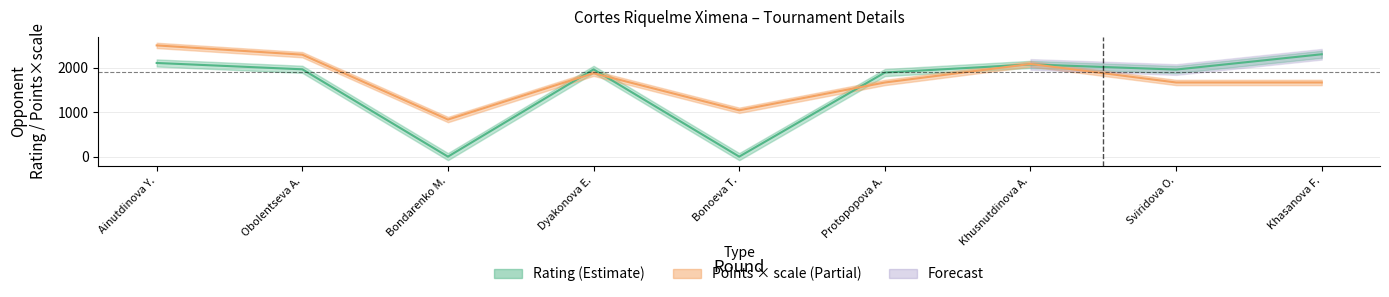

Count the number of categories in the chart.

9